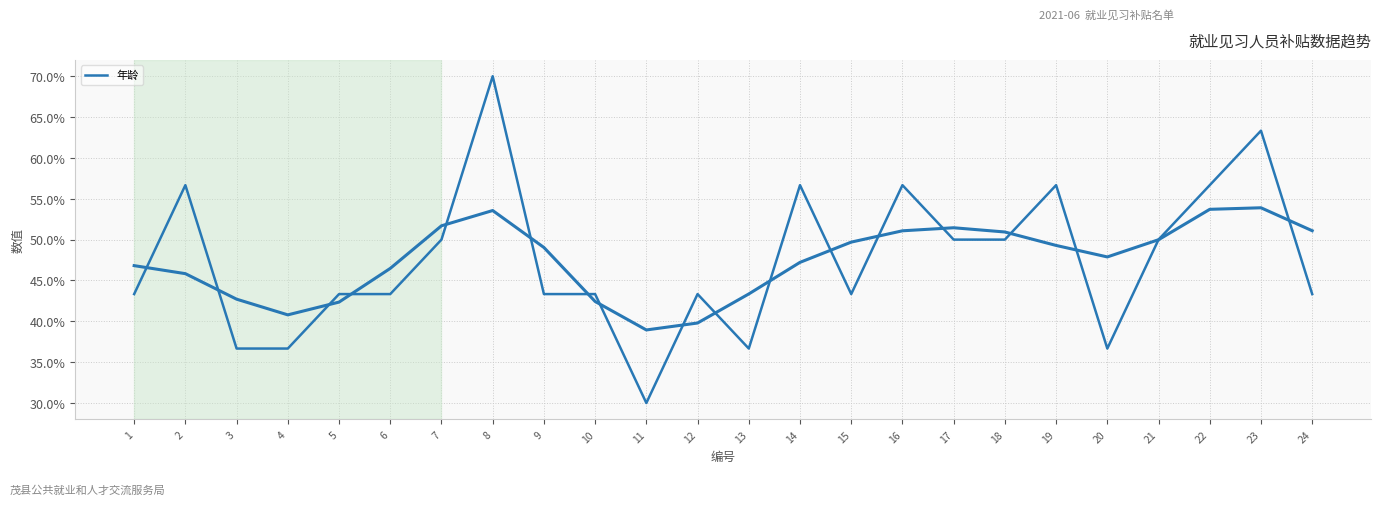

What is the spread (max minus min) of values at 20?

33.3